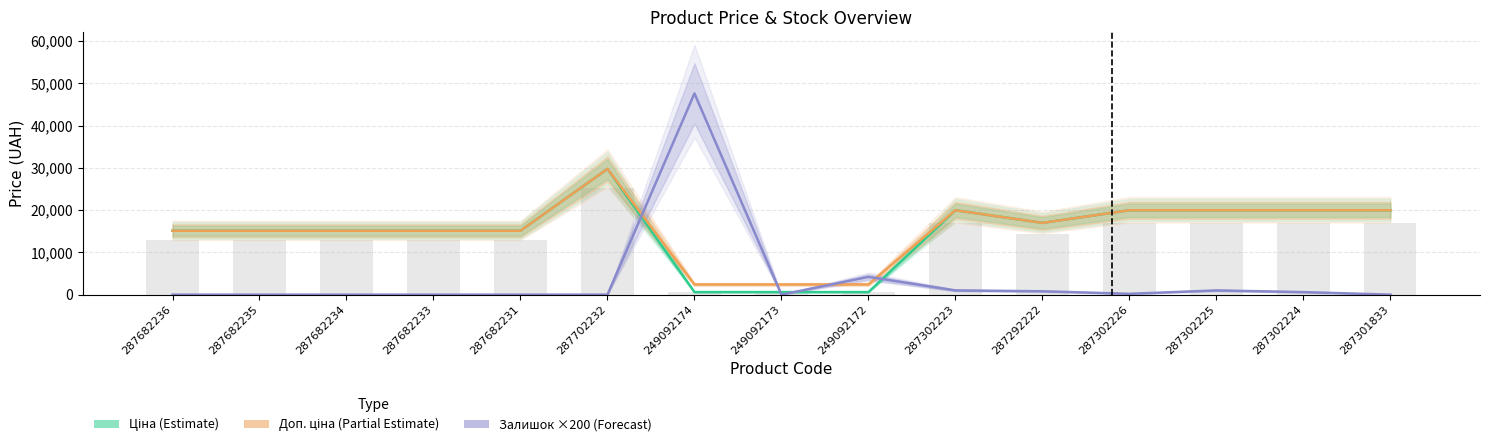

How many values in the Залишок ×200 (Forecast) series exceed 0?

7